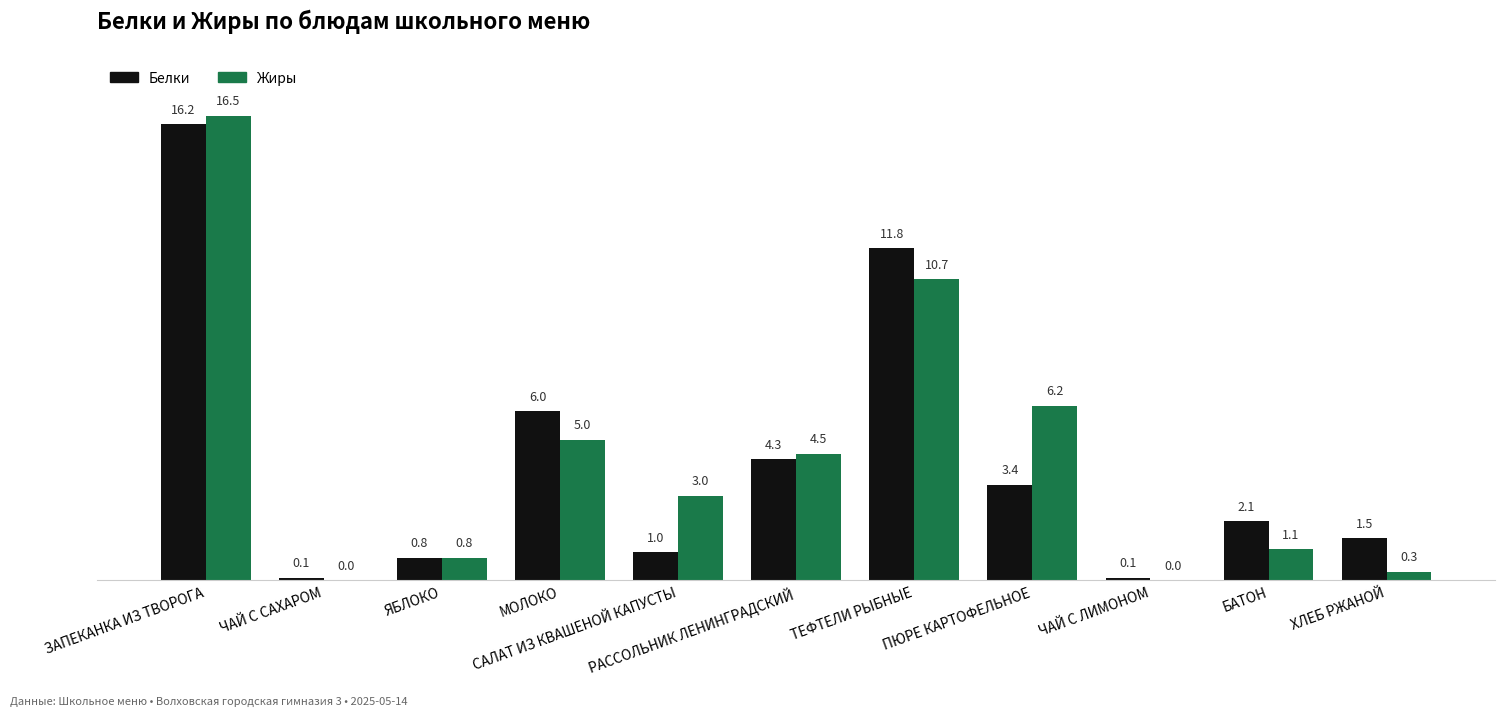

Does the chart contain stacked bars?

No